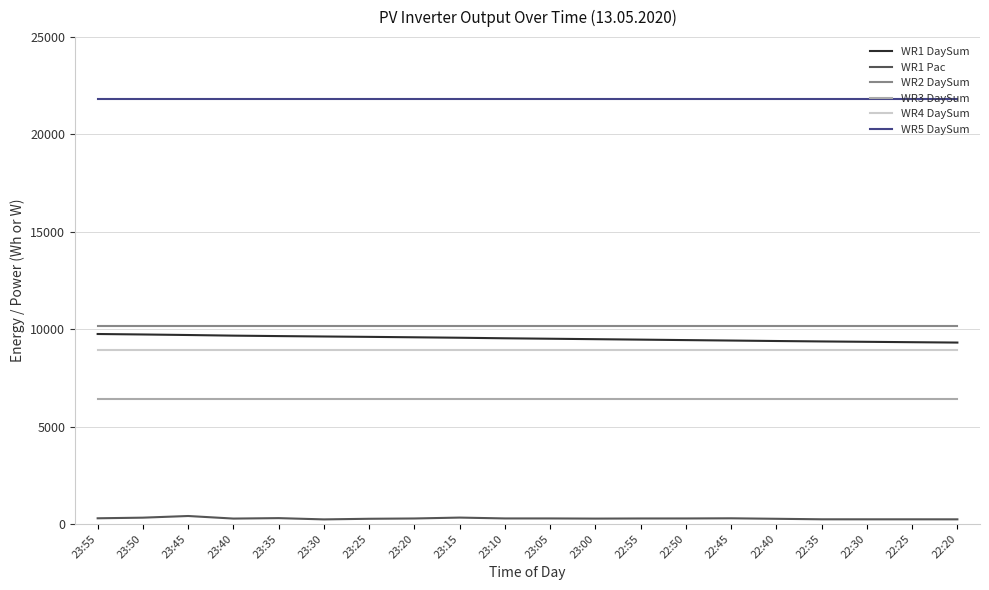

What is the smallest value displayed?

229